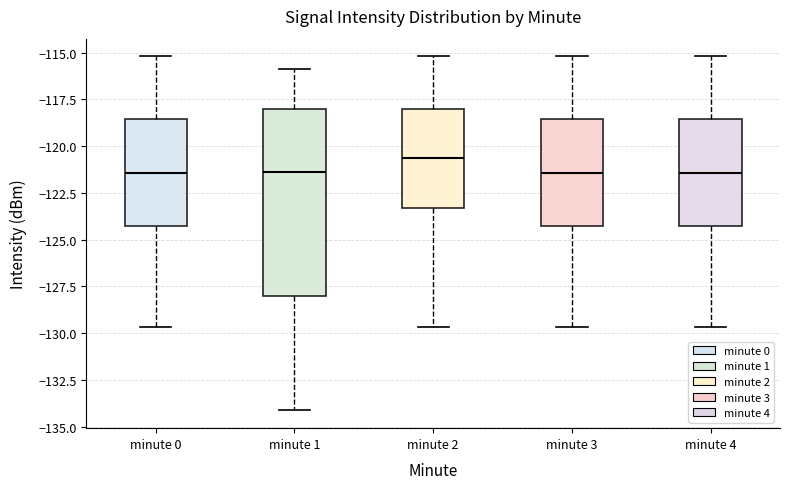

Which box is the tallest, from its lower edge to its upper edge?

minute 1